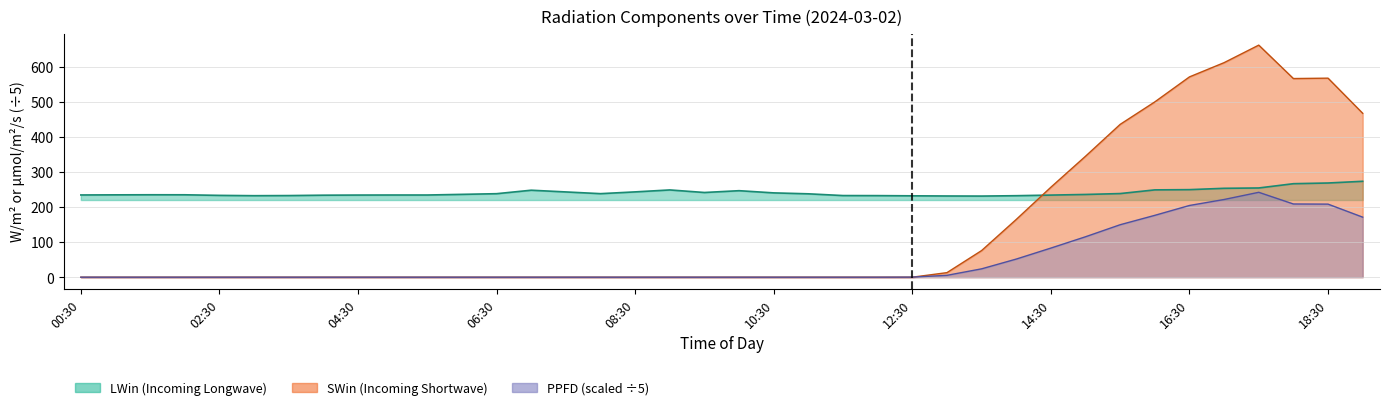

What is the total value across all series at 14:30?

573.5